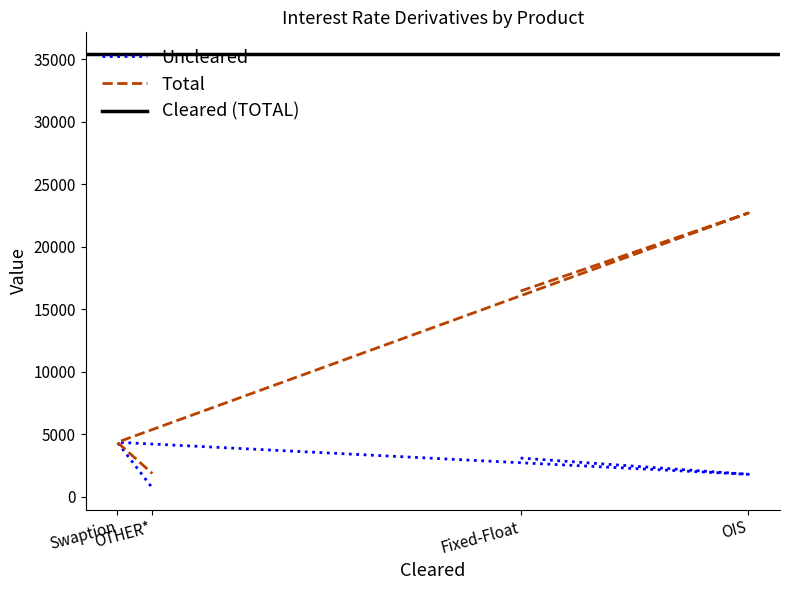

How many data points in Total are less than 16449?

2